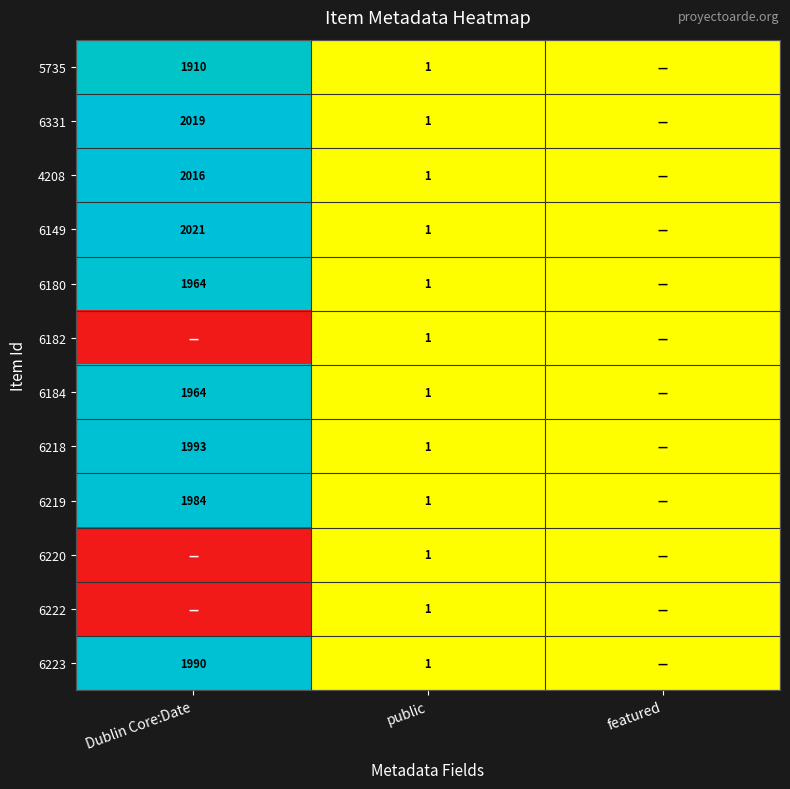

What is the sum of the 4208 values at public and Dublin Core:Date?

2017.0